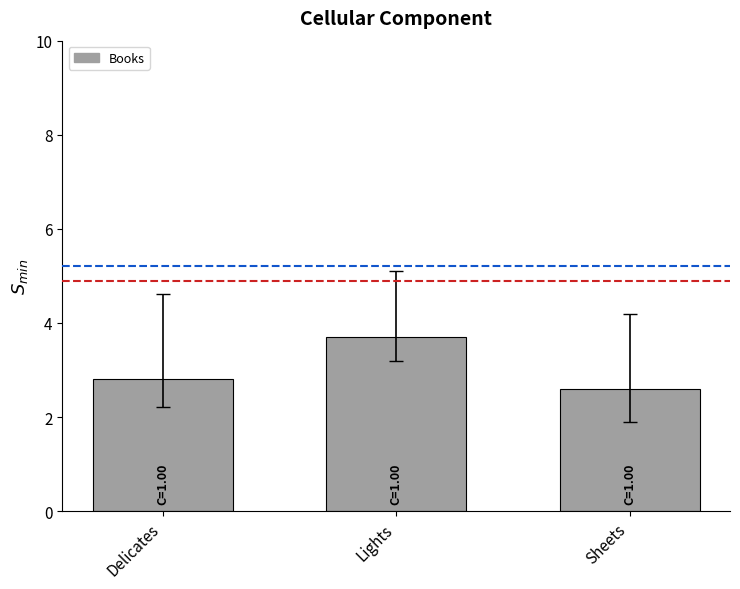

Which has a higher value, Delicates or Lights?

Lights